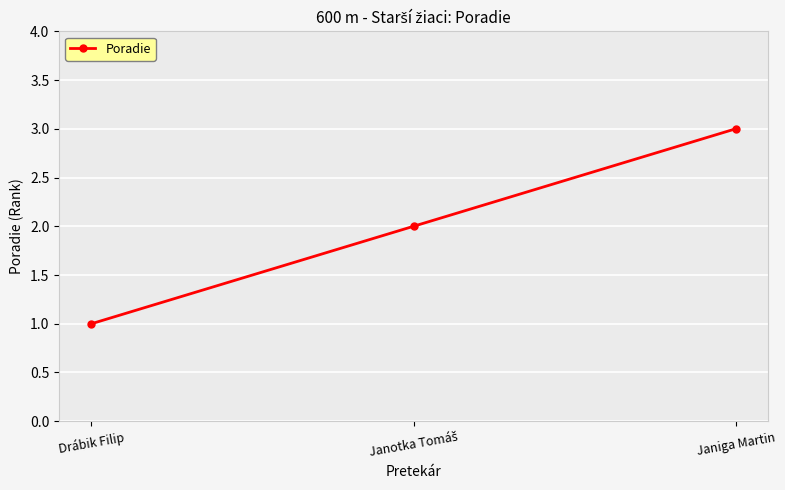

Reading right to left, extract all data points from this chart.

3	2	1